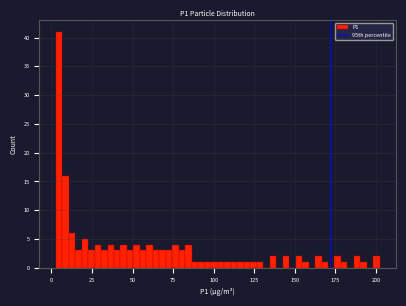

Around what value on the x-axis is the tallest bar? Give the approximate position of its centre, as read against the axis.

5